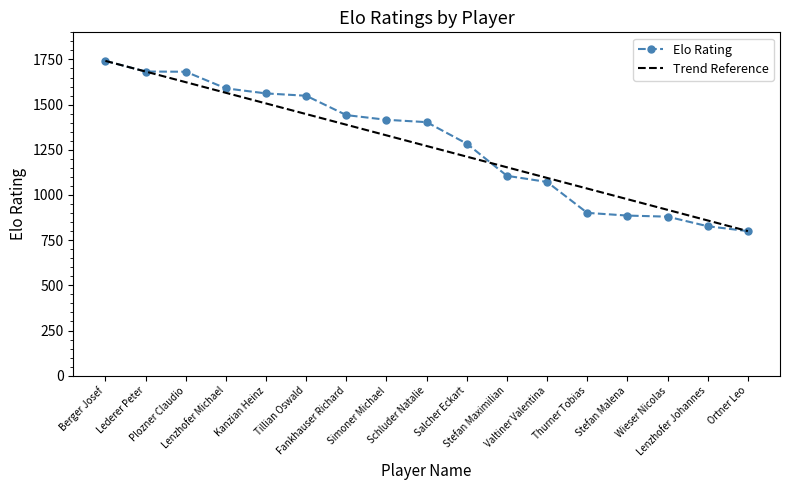

What is the ratio of the value at Lenzhofer Johannes to the value at Berger Josef?

0.5